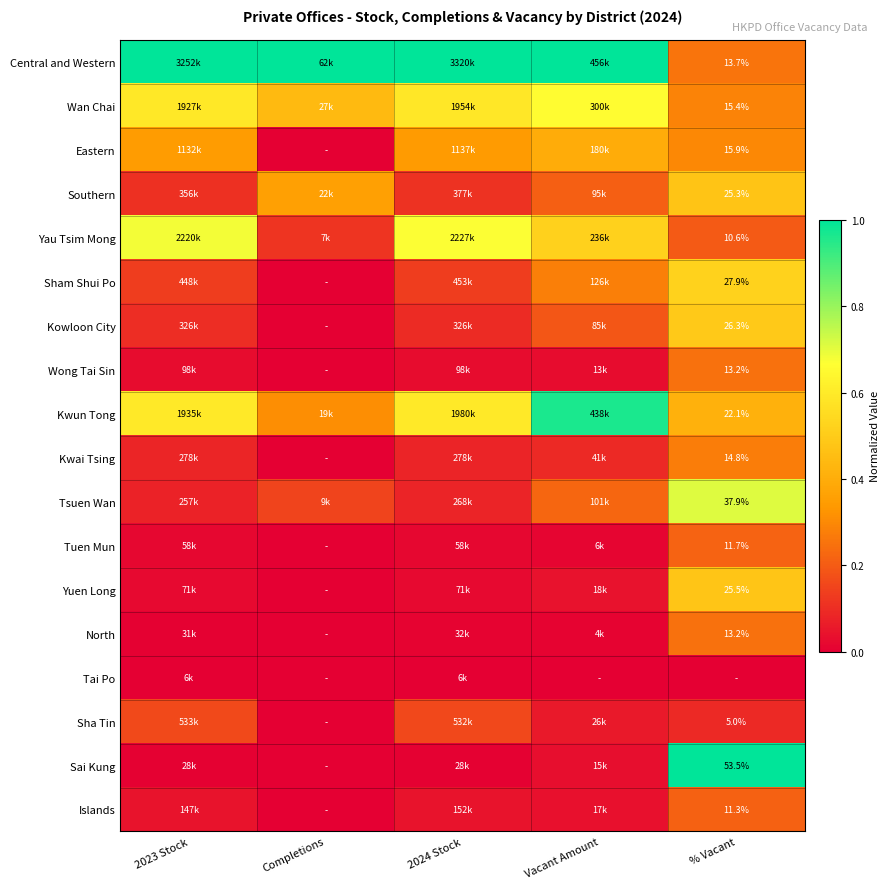

Between 2023 Stock and Vacant Amount, which series saw the biggest shift?

Kwun Tong